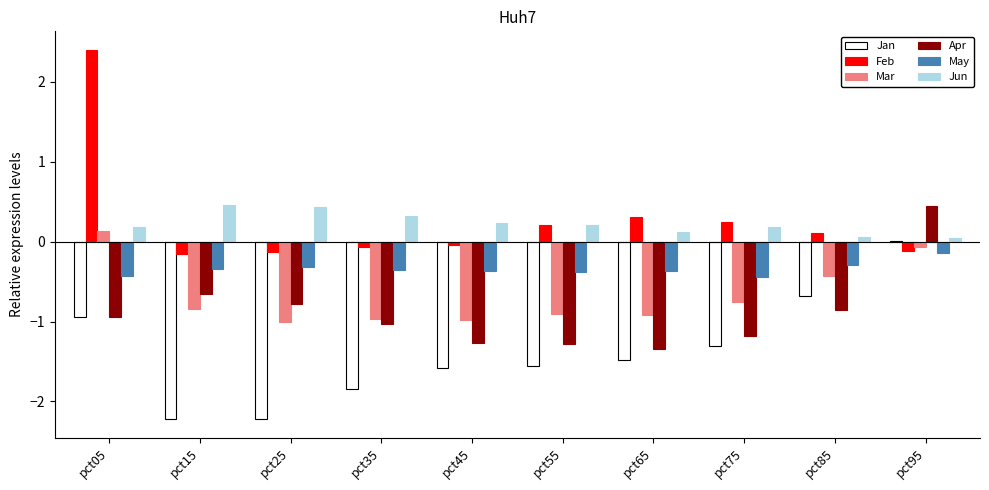

What is the sum of the Jun values at pct75 and pct65?

0.3